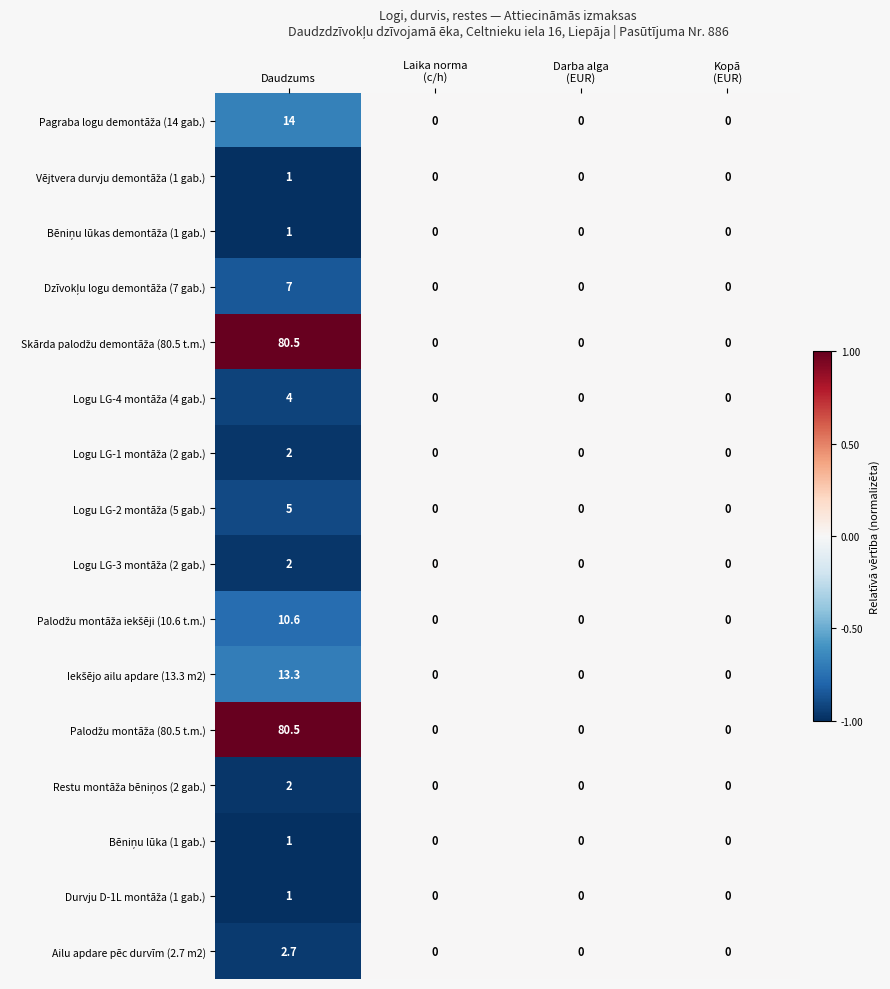

At which category is the sum across all series the highest?

Daudzums